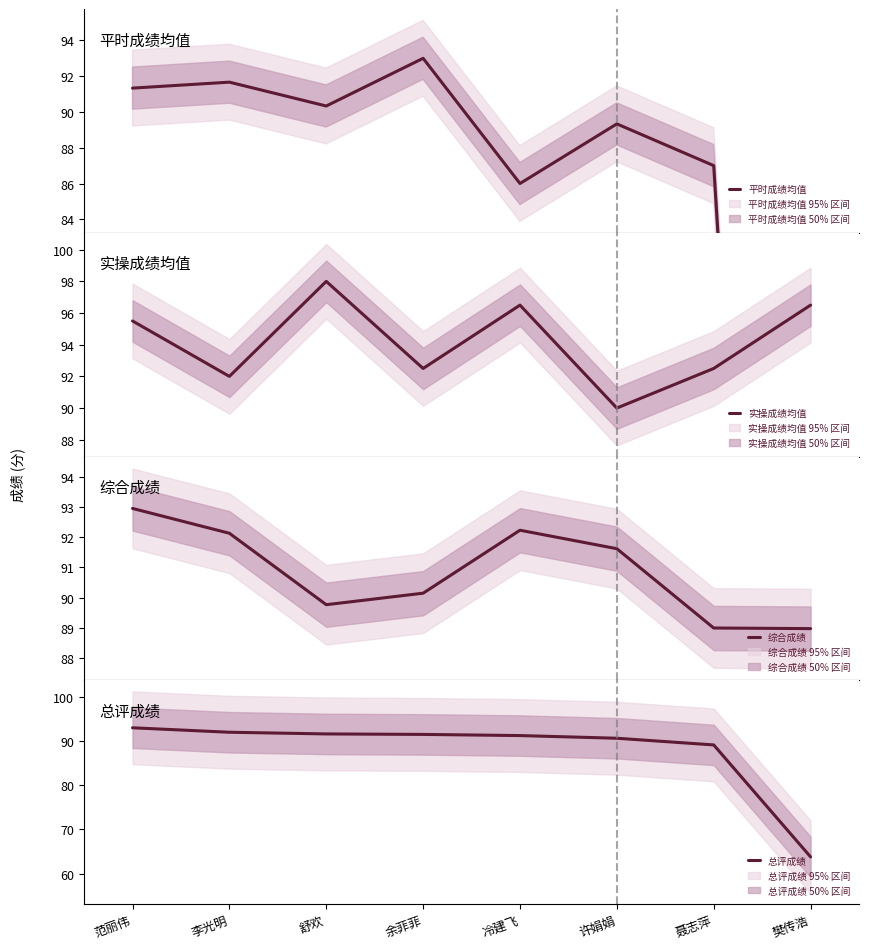

Which category has the highest value across all series?

舒欢